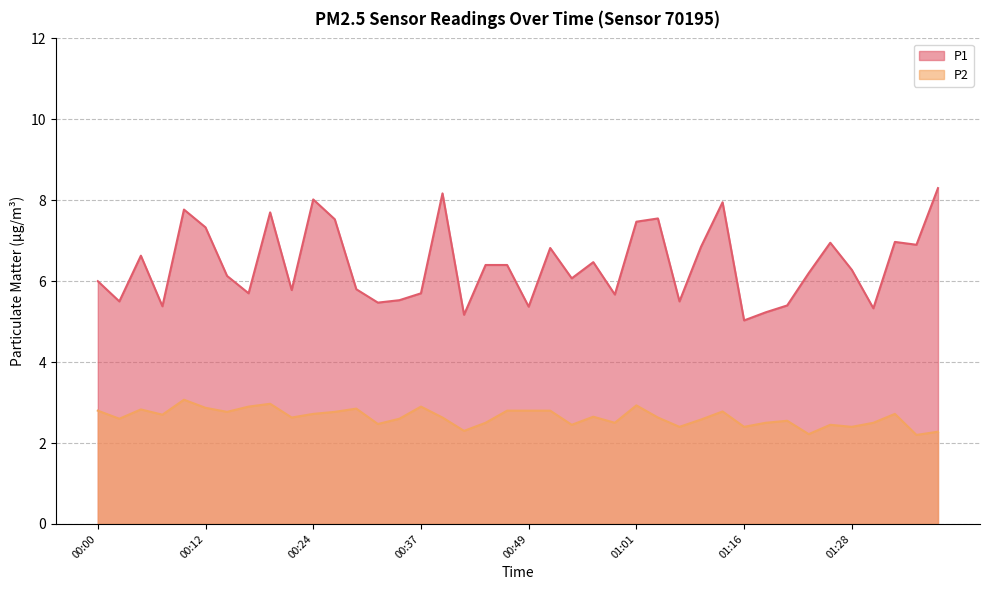

Which series has the widest spread of values?

P1